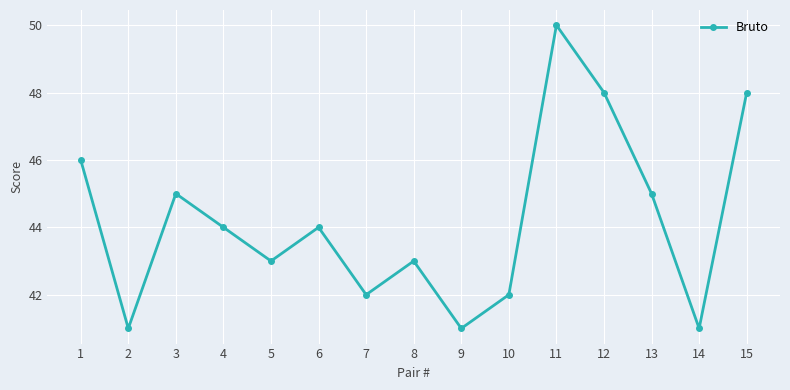

Reading left to right, transcribe all the data shown in this chart.

1=46	2=41	3=45	4=44	5=43	6=44	7=42	8=43	9=41	10=42	11=50	12=48	13=45	14=41	15=48